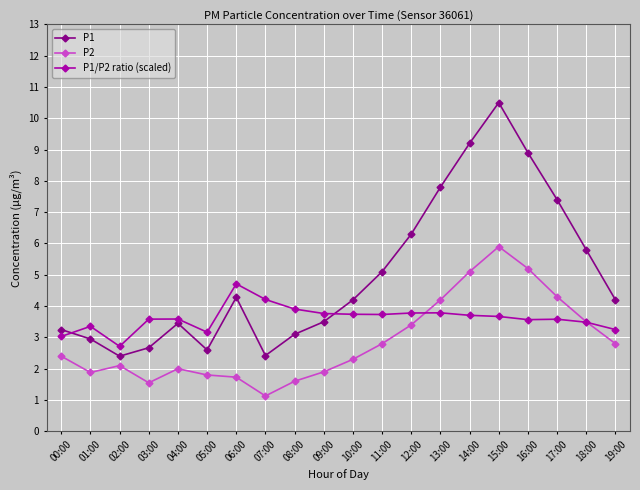

Is the value of P1/P2 ratio (scaled) at 15:00 greater than the value of P1 at 08:00?

Yes